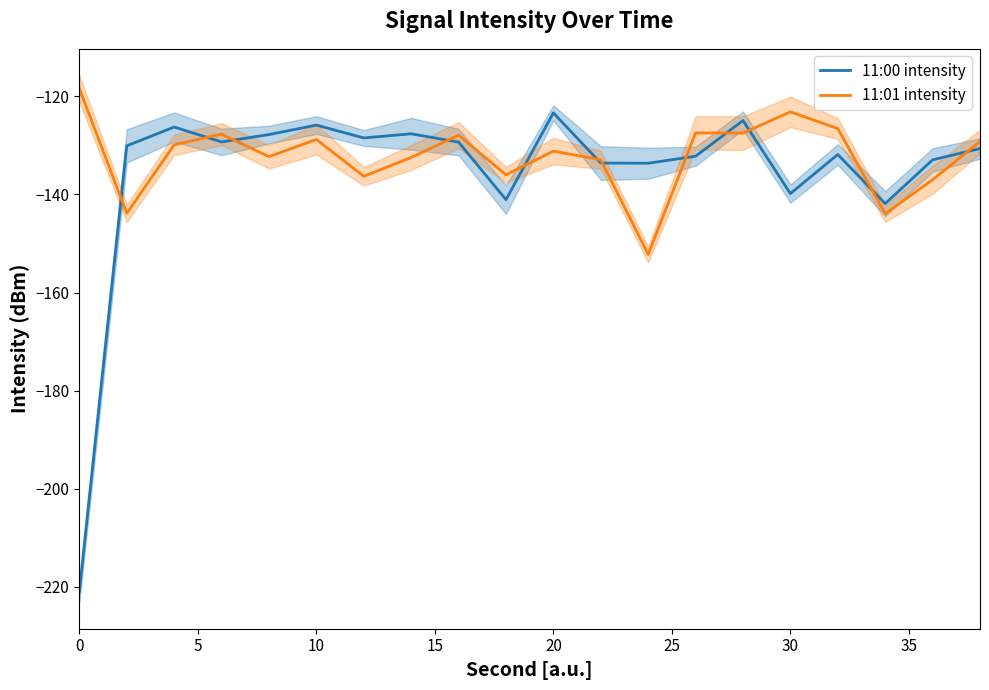

List the series in order of their overall mean, lowest first.

11:00 intensity, 11:01 intensity